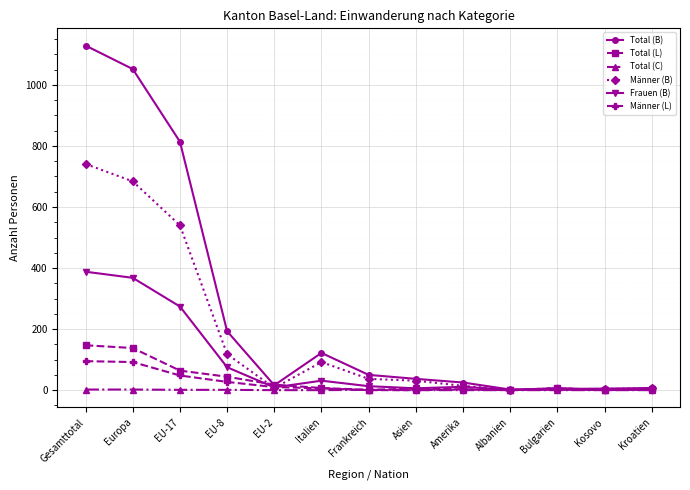

At which category is the sum across all series the highest?

Gesamttotal